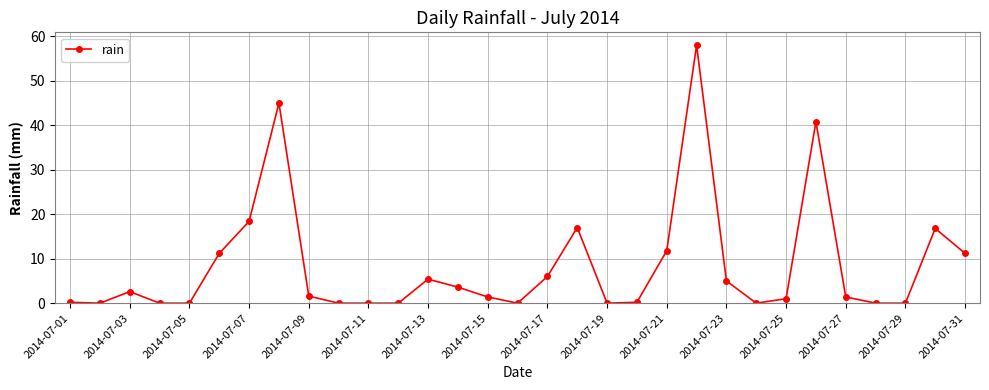

What is the sum of all values?

258.6